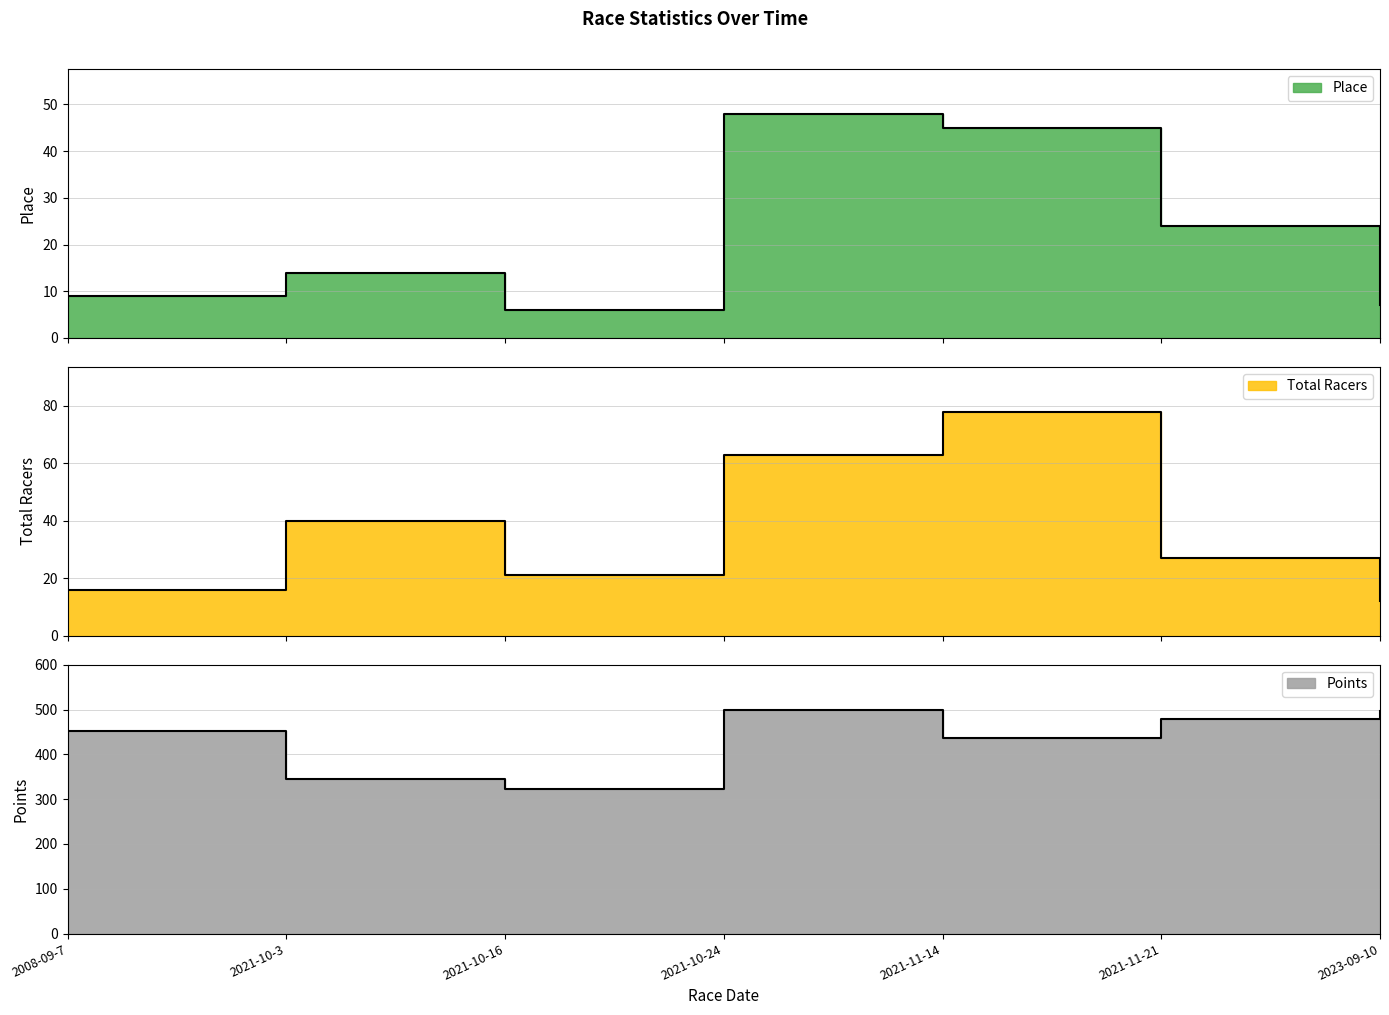

Which series changed the most between 2021-10-24 and 2021-11-21?

Total Racers